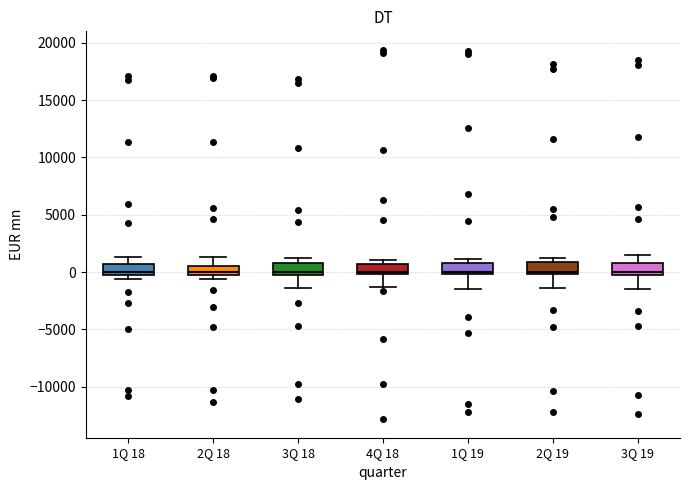

Reading left to right, read every box against the y-axis: the position of its median line, the range the box covers, and the ends of its whiskers. The values are not printed on the chart, so give them approximately, as read against the axis.

1Q 18: median 0 (just above the box's lower edge), box 0 to 500, whiskers -500 to 1500
2Q 18: median 0 (just above the box's lower edge), box 0 to 500, whiskers -500 to 1500
3Q 18: median 0 (just above the box's lower edge), box 0 to 1000, whiskers -1500 to 1000 (just above the box's upper edge)
4Q 18: median 0 (just above the box's lower edge), box 0 to 500, whiskers -1500 to 1000
1Q 19: median 0 (just above the box's lower edge), box 0 to 1000, whiskers -1500 to 1000 (just above the box's upper edge)
2Q 19: median 0 (just above the box's lower edge), box 0 to 1000, whiskers -1500 to 1000 (just above the box's upper edge)
3Q 19: median 0 (just above the box's lower edge), box 0 to 1000, whiskers -1500 to 1500